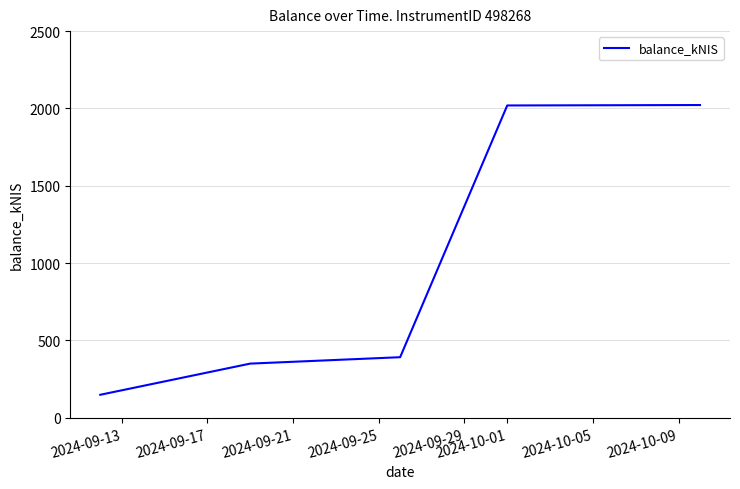

What is the greatest value displayed?

2022.0